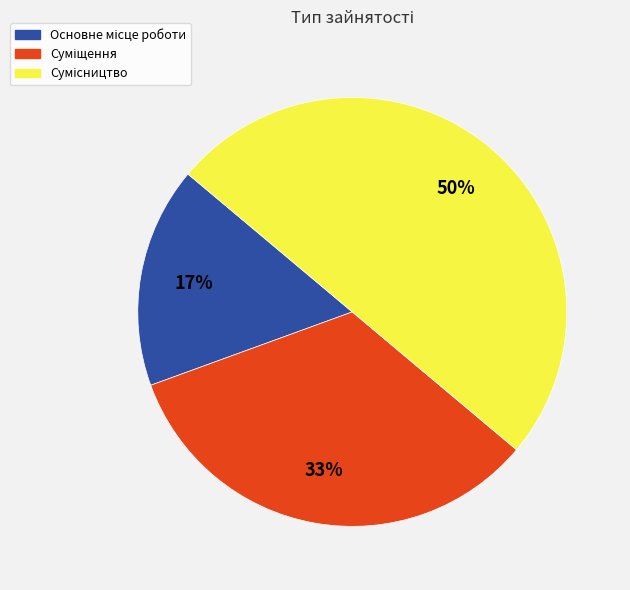

To the nearest percent, what is the average slice percentage?

33%